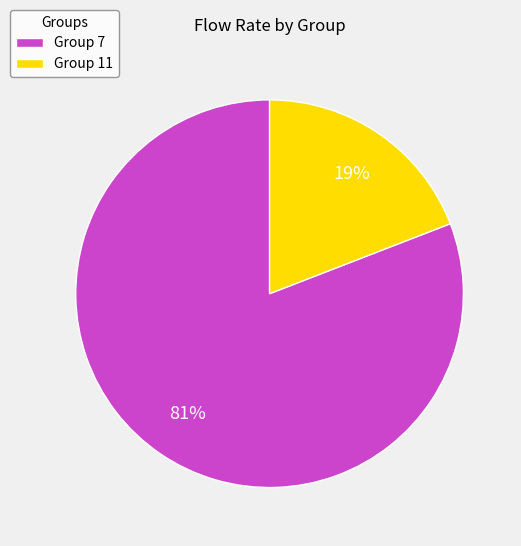

Rank the categories by value from lowest to highest.

Group 11, Group 7